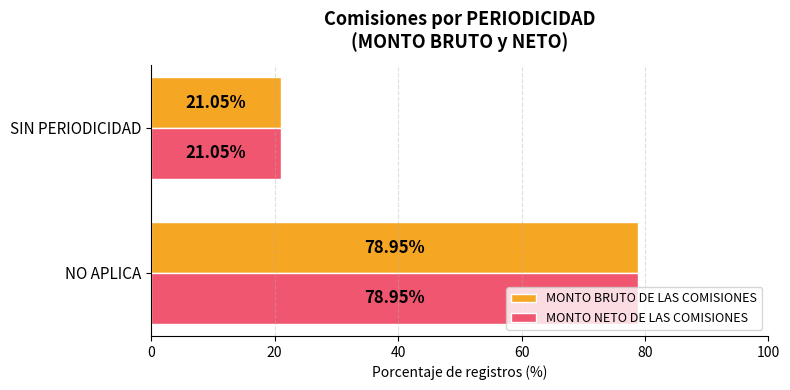

Rank the categories by MONTO NETO DE LAS COMISIONES value from lowest to highest.

SIN PERIODICIDAD, NO APLICA